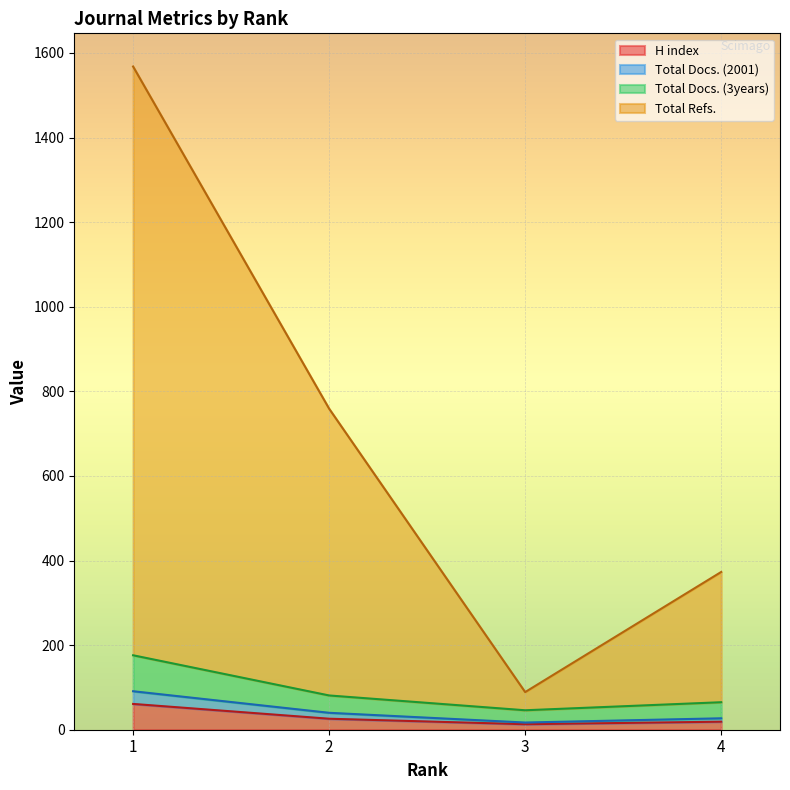

What are all the series names shown in the legend?

H index, Total Docs. (2001), Total Docs. (3years), Total Refs.